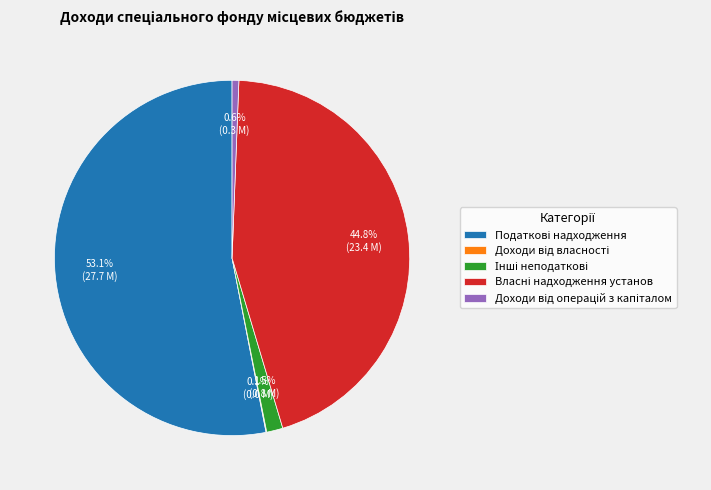

Is there a majority slice in this chart?

Yes